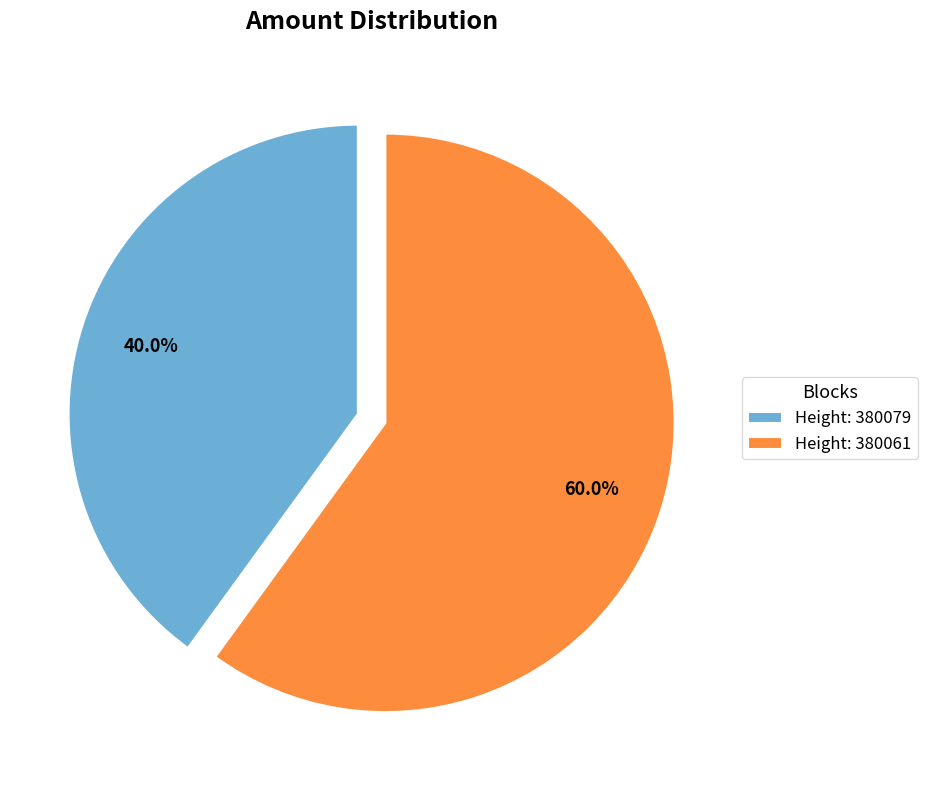

Which has a higher value, Height: 380079 or Height: 380061?

Height: 380061